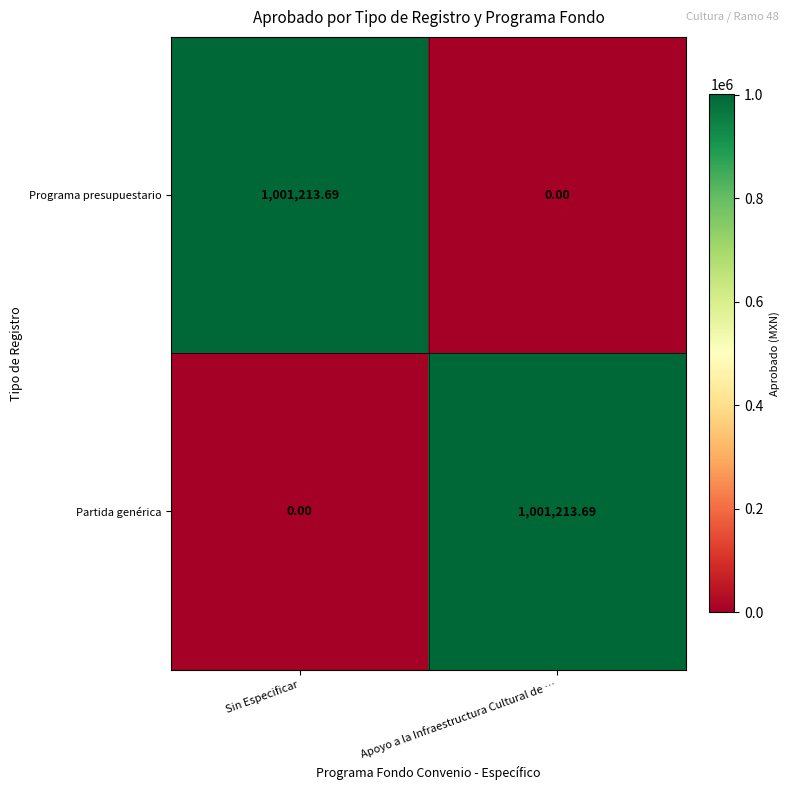

Is the value of Partida genérica at Apoyo a la Infraestructura Cultural de … greater than the value of Programa presupuestario at Apoyo a la Infraestructura Cultural de …?

Yes